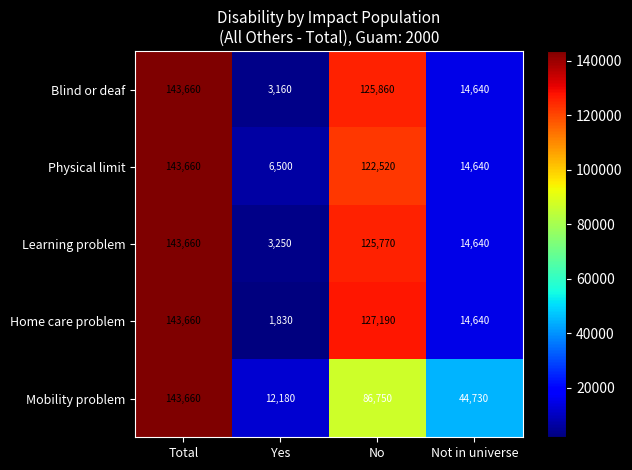

Read the Learning problem value at Yes.

3250